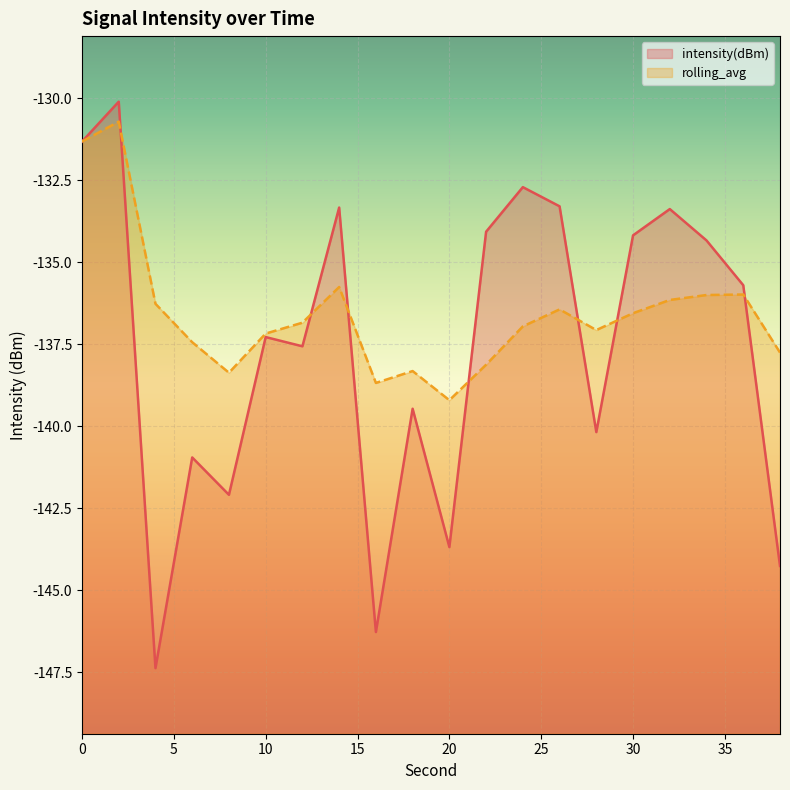

Reading right to left, transcribe all the data shown in this chart.

intensity(dBm): 38=-144.3	36=-135.7	34=-134.3	32=-133.4	30=-134.2	28=-140.2	26=-133.3	24=-132.7	22=-134.1	20=-143.7	18=-139.5	16=-146.3	14=-133.3	12=-137.6	10=-137.3	8=-142.1	6=-141.0	4=-147.4	2=-130.1	0=-131.3
rolling_avg: 38=-137.8	36=-136.0	34=-136.0	32=-136.2	30=-136.6	28=-137.1	26=-136.4	24=-137.0	22=-138.1	20=-139.2	18=-138.3	16=-138.7	14=-135.8	12=-136.8	10=-137.2	8=-138.4	6=-137.4	4=-136.3	2=-130.7	0=-131.3